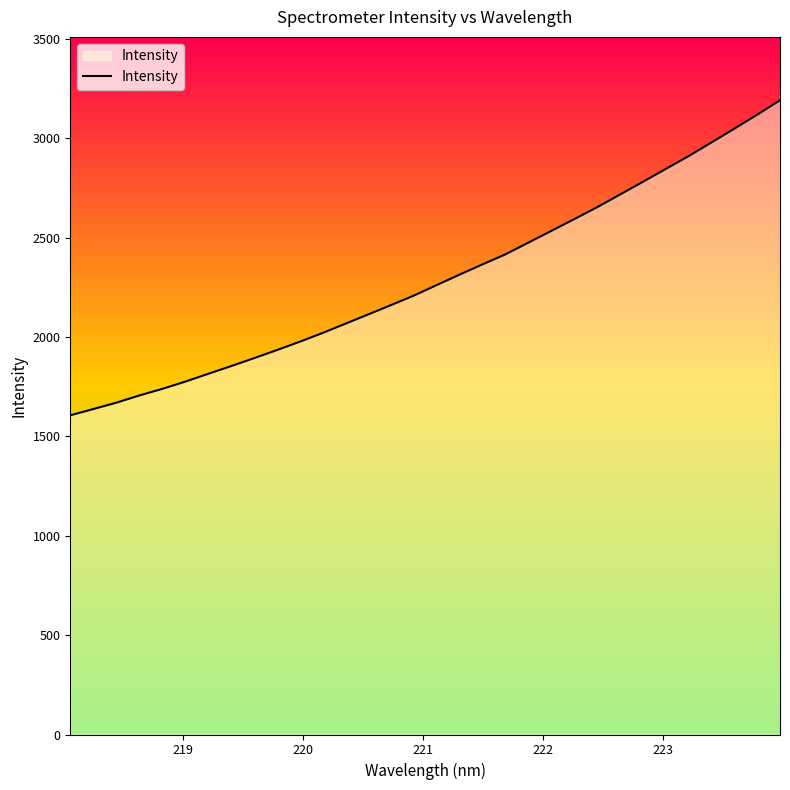

What is the smallest value displayed?

1606.2